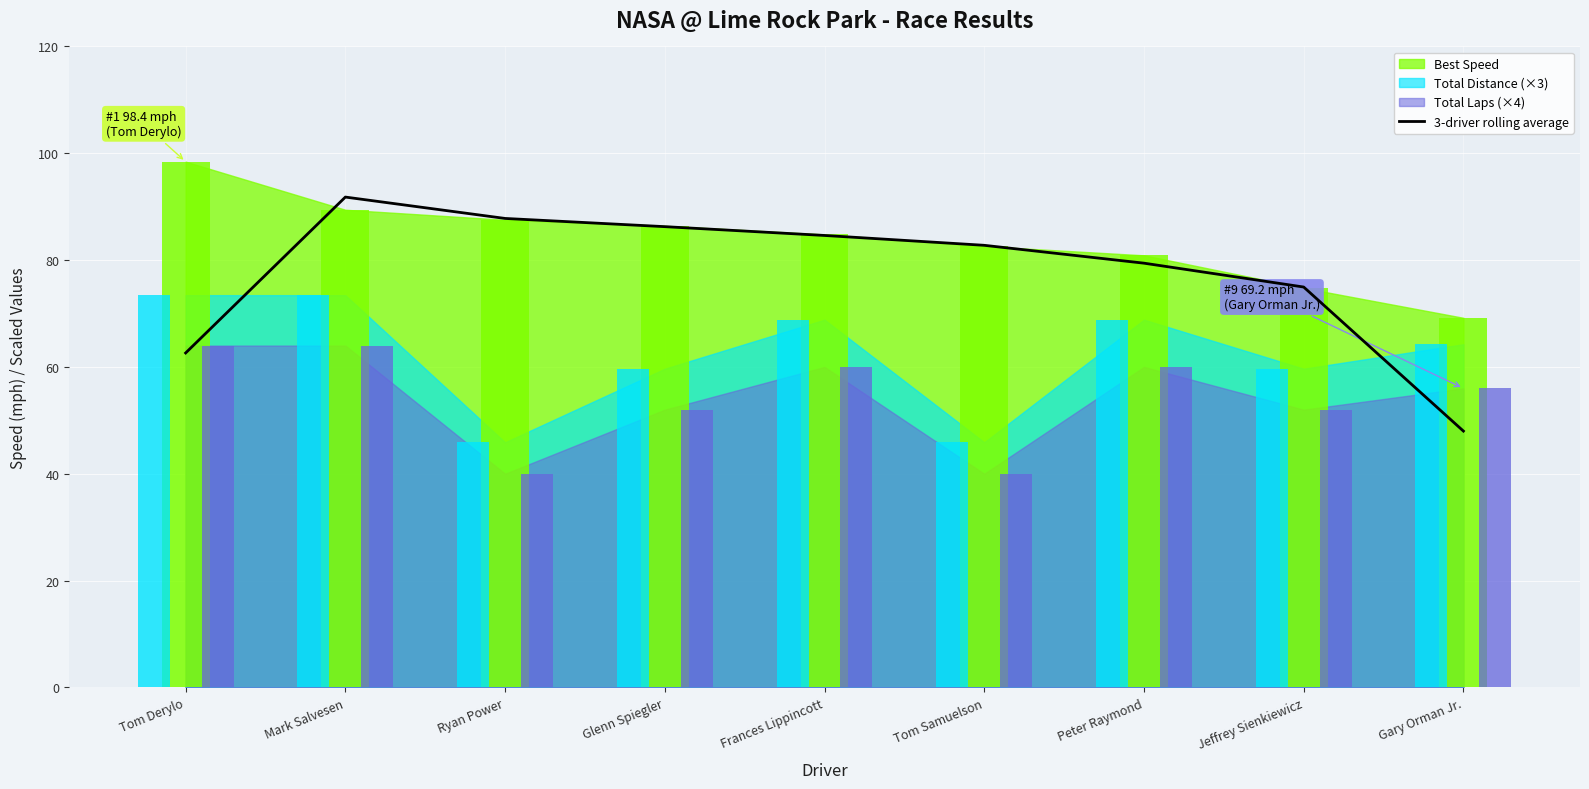

What is the label of the 9th bar from the right?

Tom Derylo